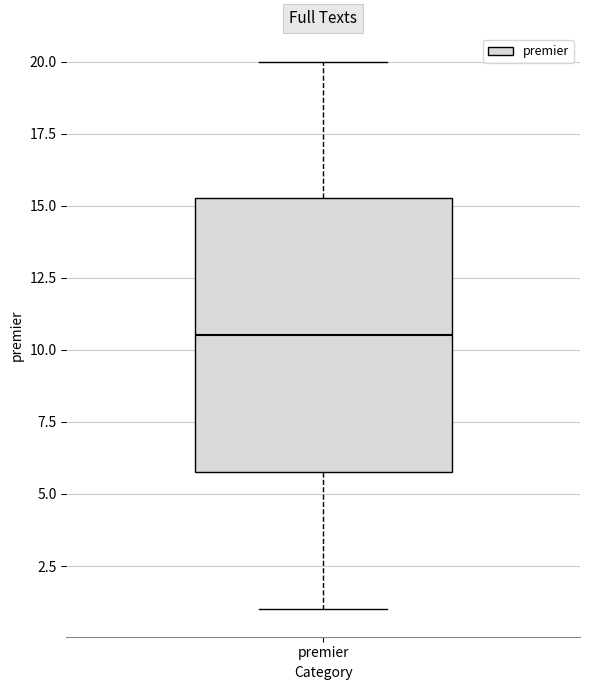

Read this box plot against the y-axis: the position of the median line, the range covered by the box, and the ends of both whiskers. The values are not printed on the chart, so give them approximately, as read against the axis.

median 10.5, box 6.0 to 15.5, whiskers 1.0 to 20.0